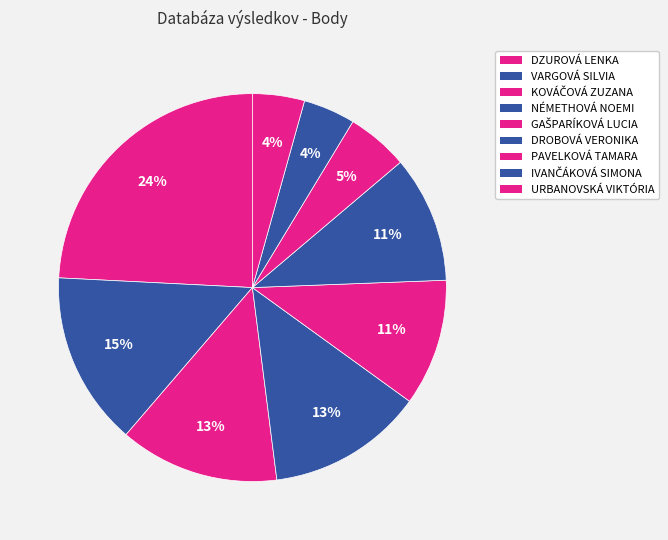

Which category has the biggest portion of the pie?

DZUROVÁ LENKA